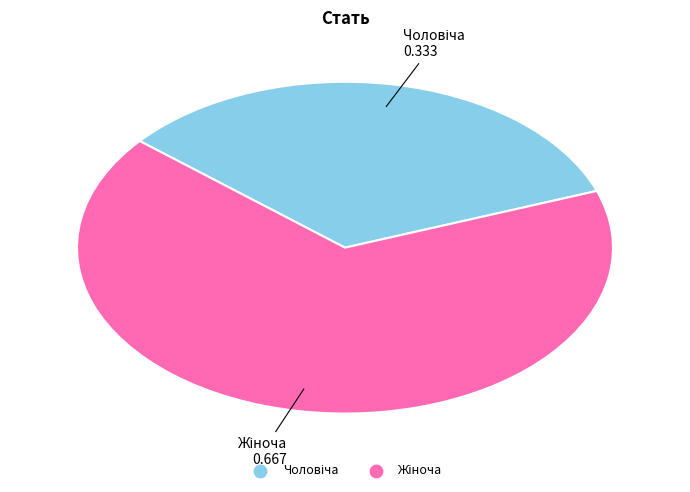

Does any single category account for the majority?

Yes